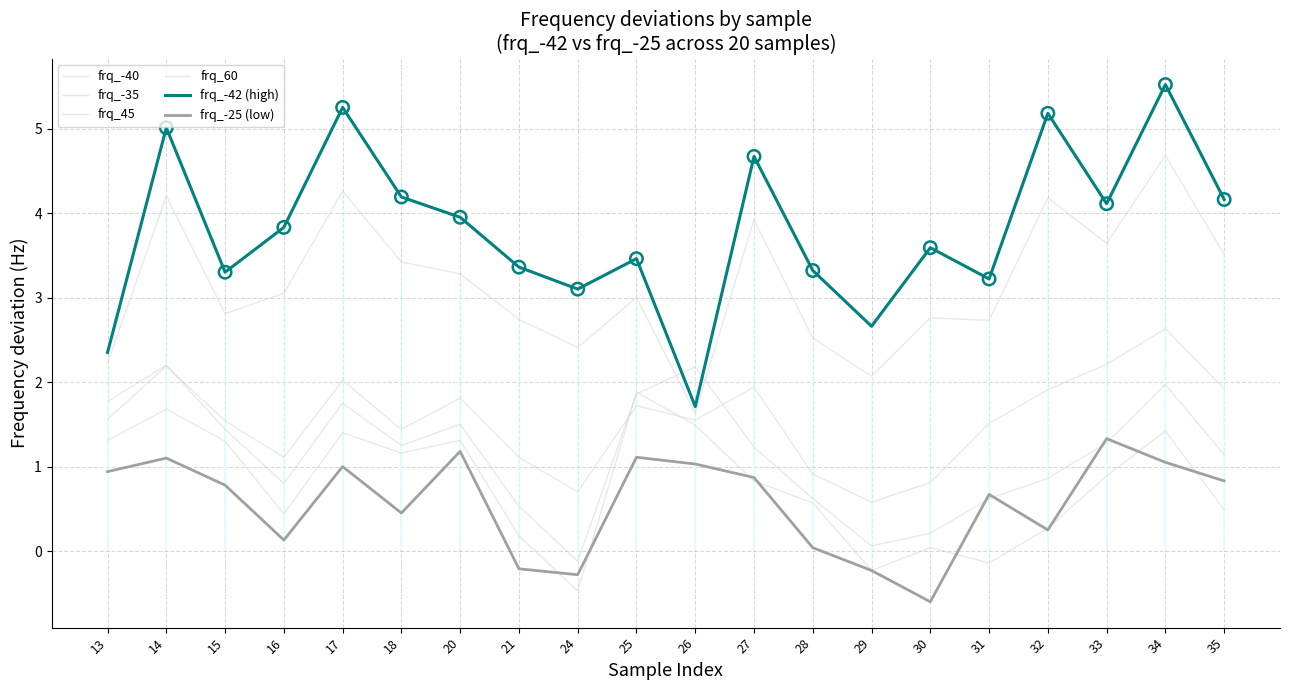

At which category is the sum across all series the highest?

34